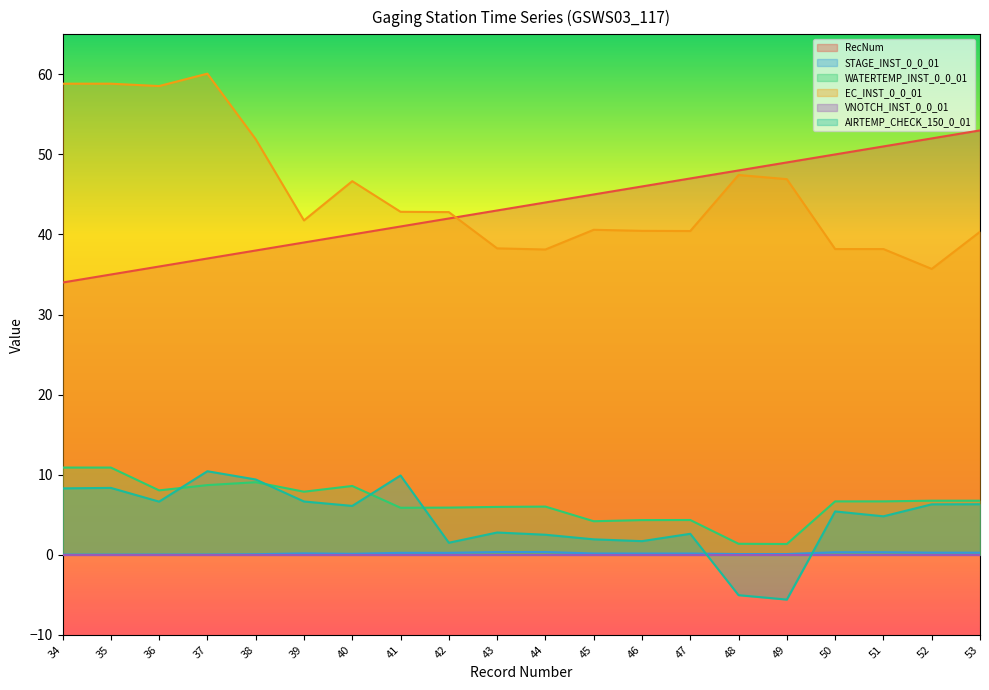

Is it true that AIRTEMP_CHECK_150_0_01 equals 1.9 at 45?

True